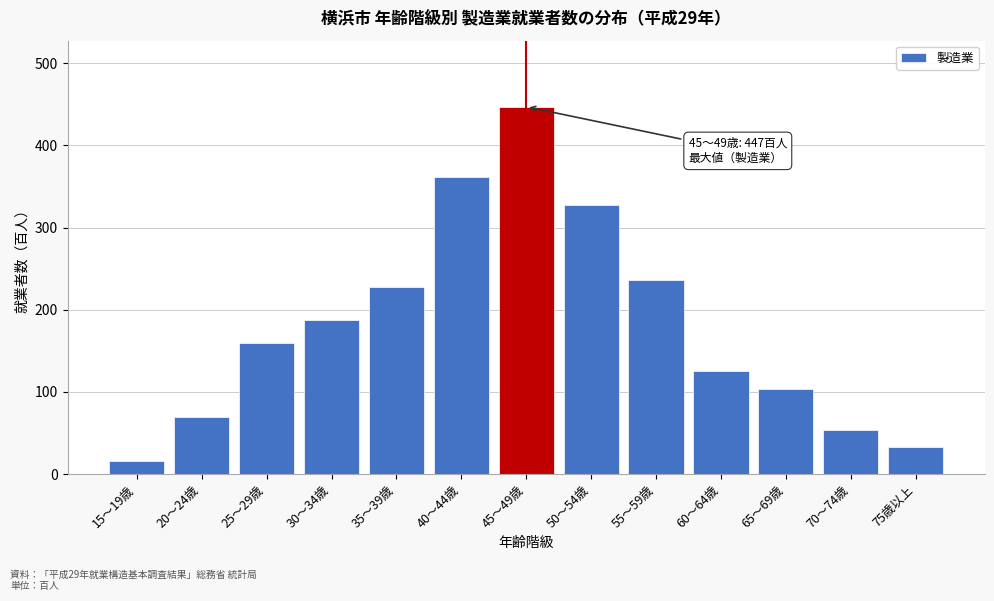

Reading right to left, list all the values displayed in this chart.

33	54	103	126	236	328	447	361	228	187	160	70	16